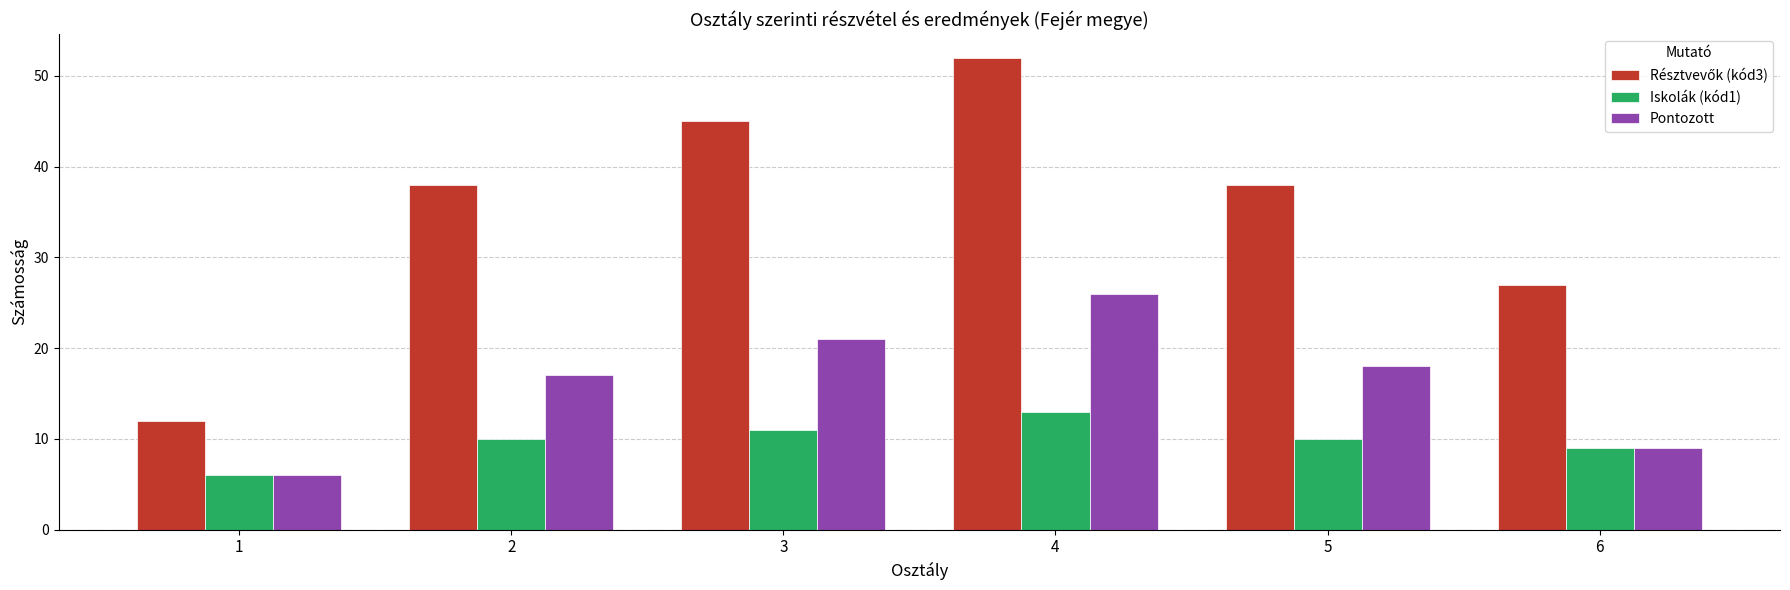

Where does the Pontozott series first go above 18?

3